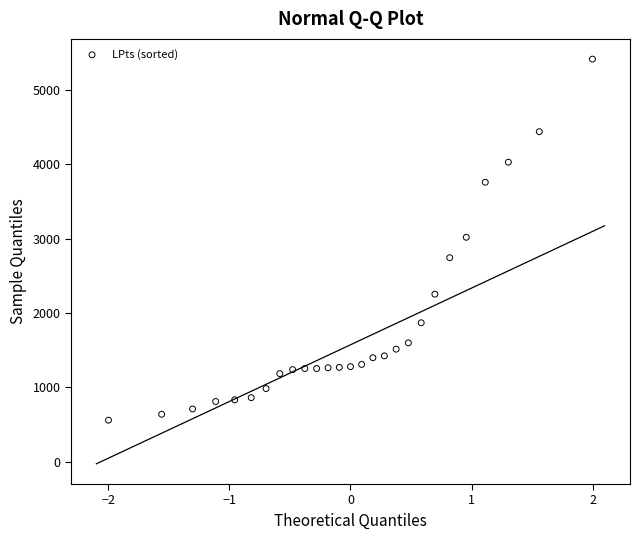

What is the range of Y values (max minus min)?

4856